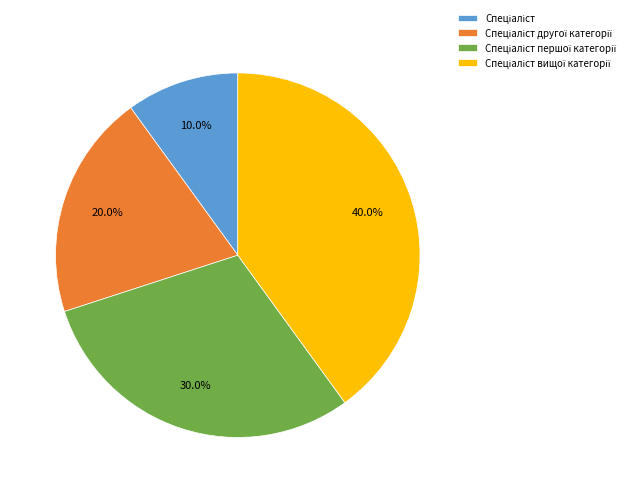

Is there any slice that represents more than half of the pie?

No